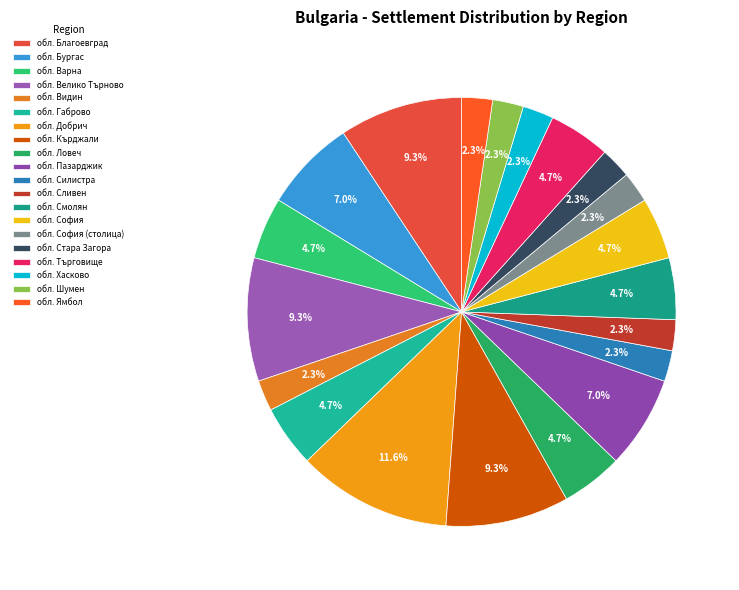

Do обл. Варна and обл. Велико Търново together represent more than half of the pie?

No